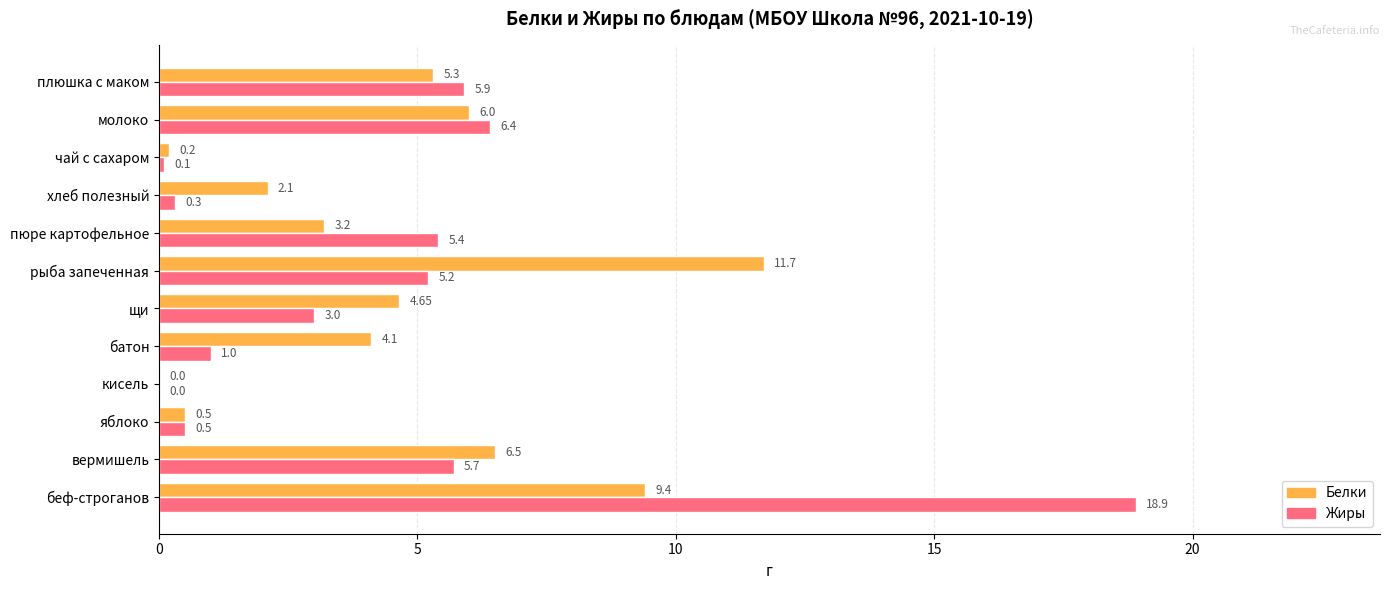

What is the maximum value for Жиры?

18.9